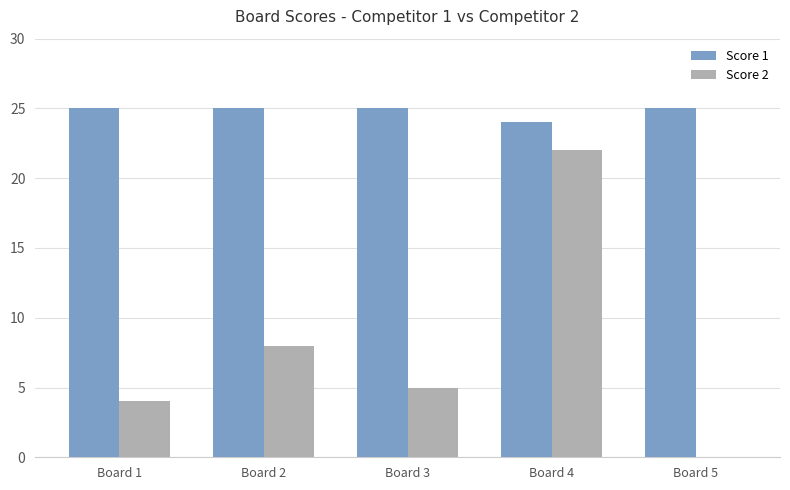

What is the maximum value shown in the chart?

25